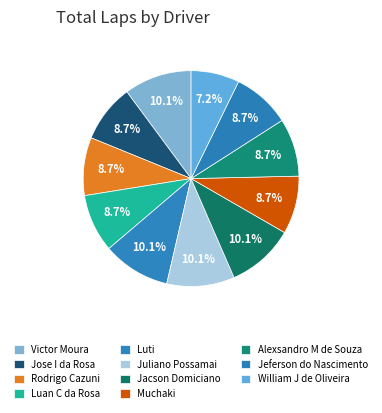

How many segments does this pie chart have?

11